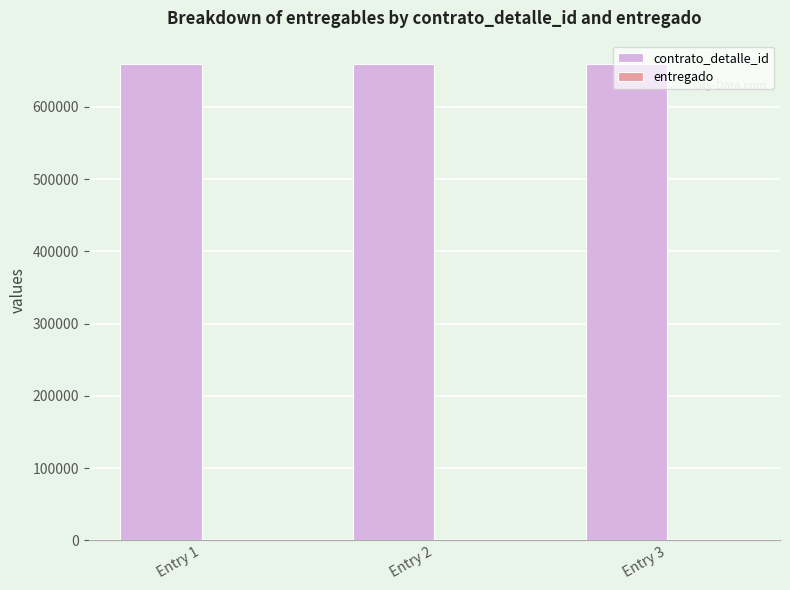

Which series has the largest total across all categories?

contrato_detalle_id